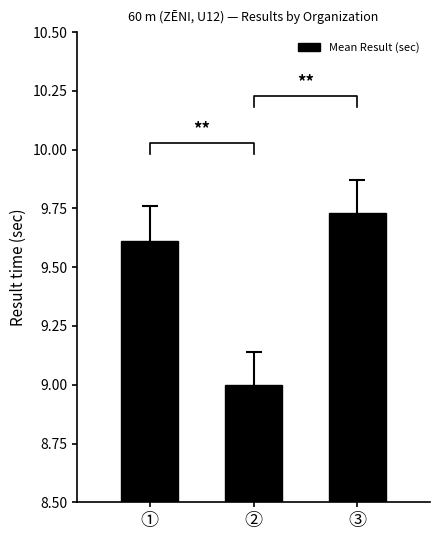

Which label corresponds to the largest value in the chart?

③